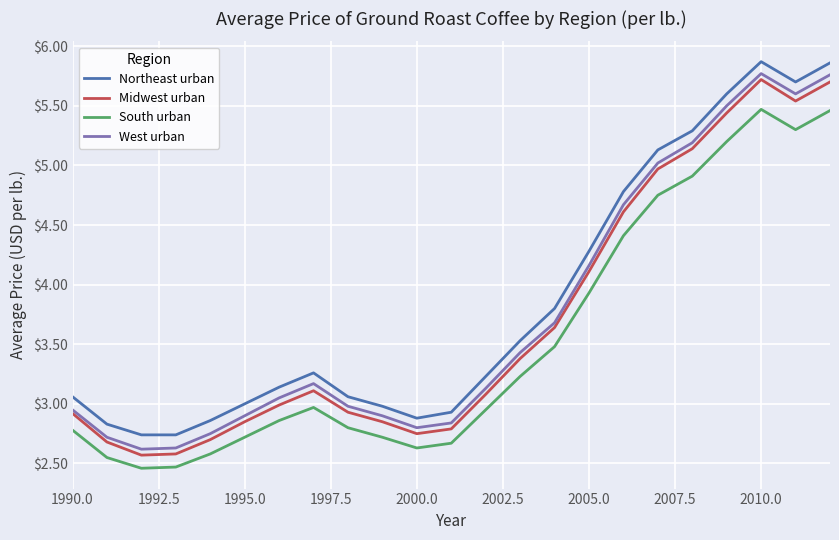

What is the lowest value of the West urban series?

2.6